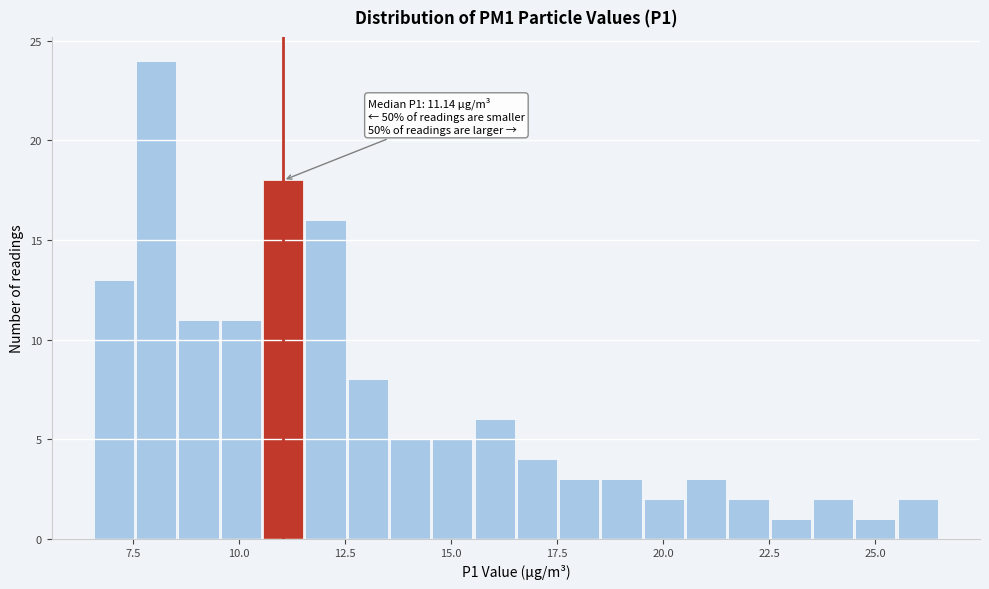

Around what value on the x-axis is the tallest bar? Give the approximate position of its centre, as read against the axis.

8.0